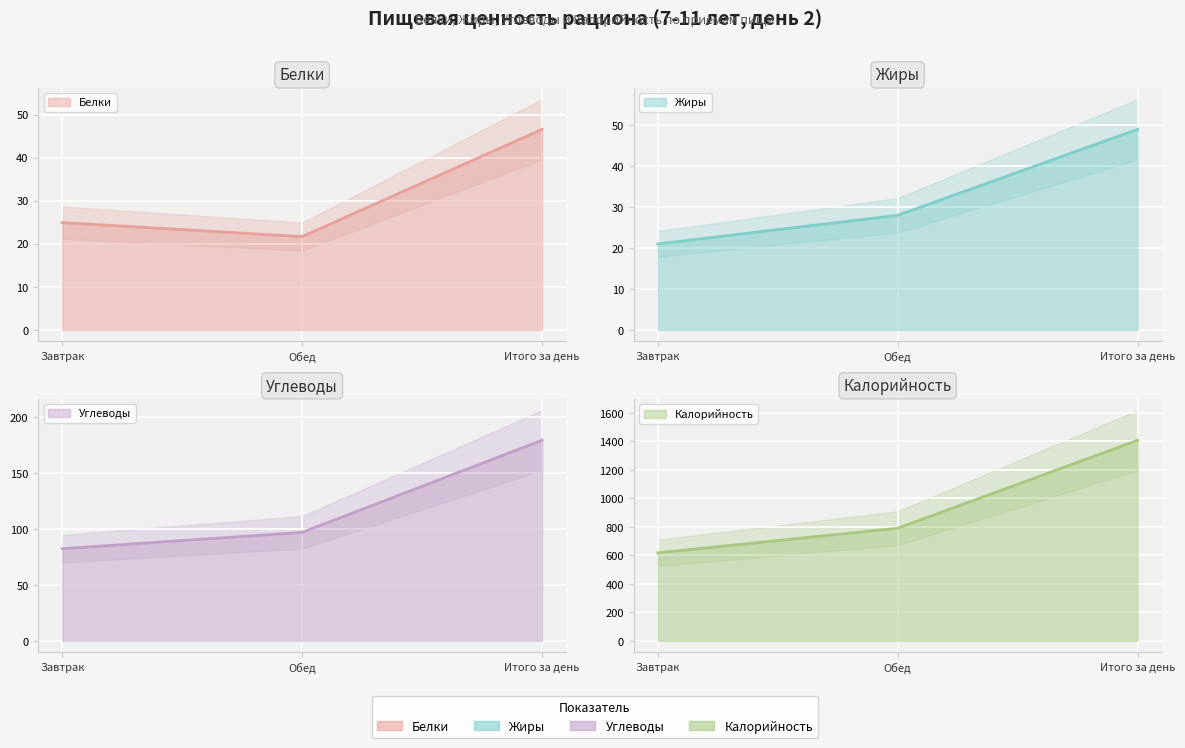

How many lines are shown in the chart?

4